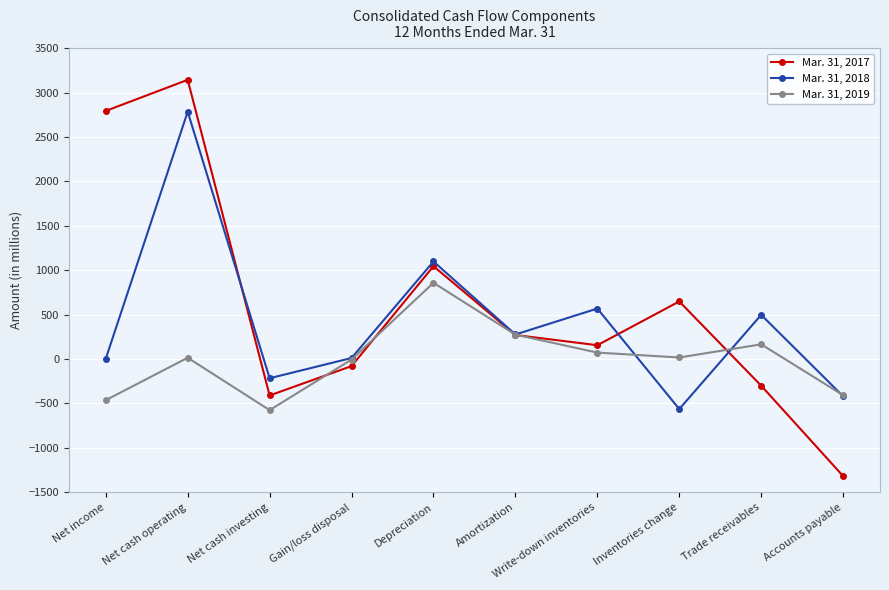

At how many categories does at least one series exceed 1416?

2